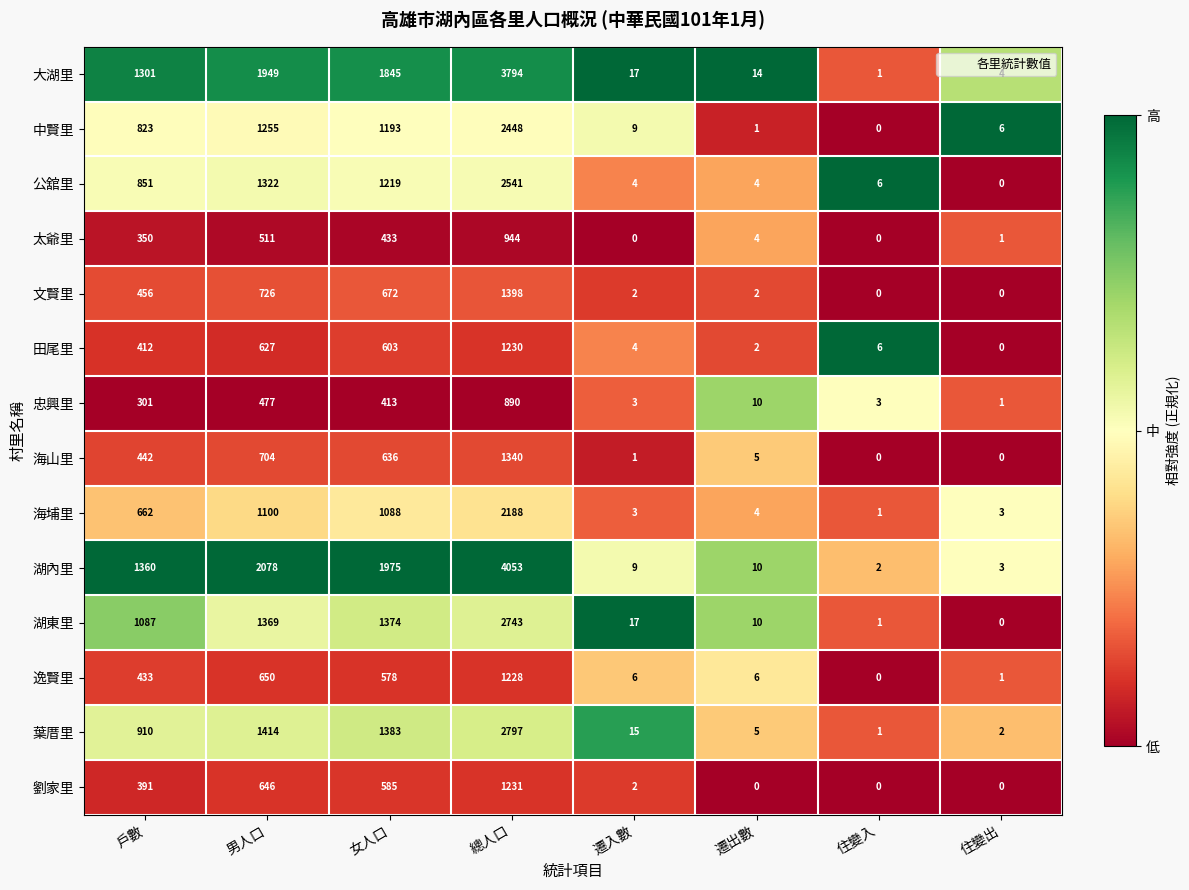

Which series changed the most between 女人口 and 遷出數?

湖內里